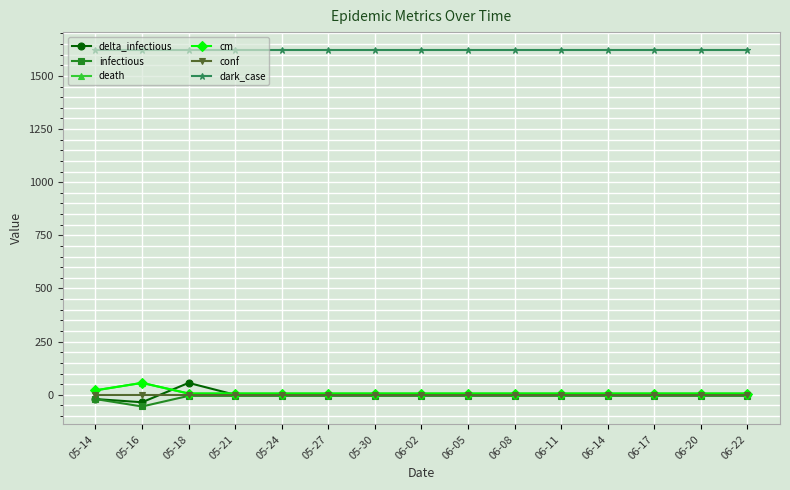

In delta_infectious, how many points are higher than both neighbors (excluding endpoints)?

1